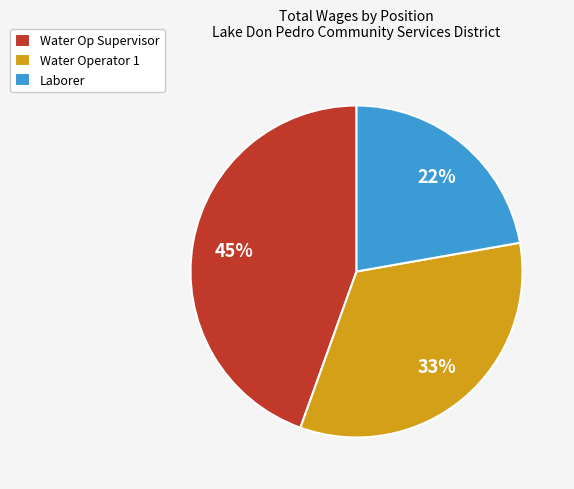

To the nearest percent, what is the combined percentage of Water Op Supervisor and Laborer?

67%